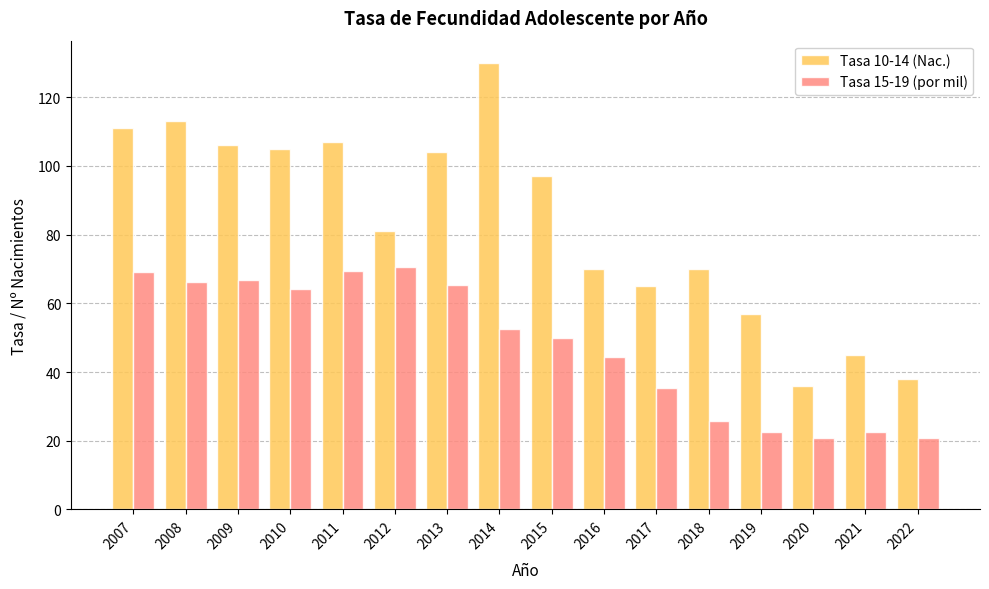

What are all the series names shown in the legend?

Tasa 10-14 (Nac.), Tasa 15-19 (por mil)